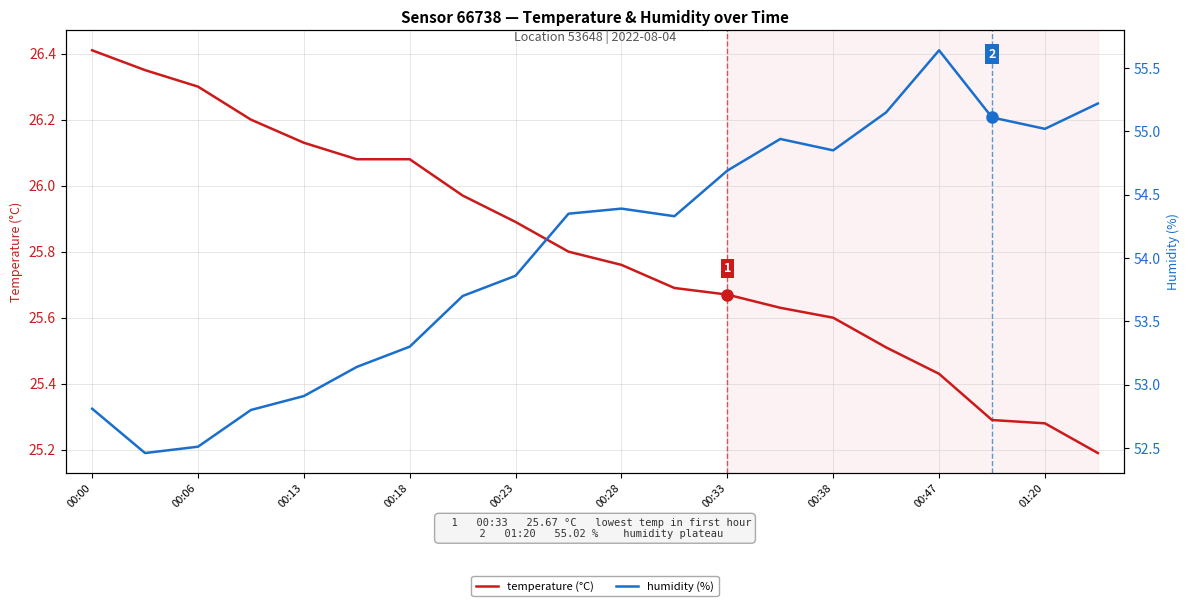

What is the greatest value displayed?

55.6